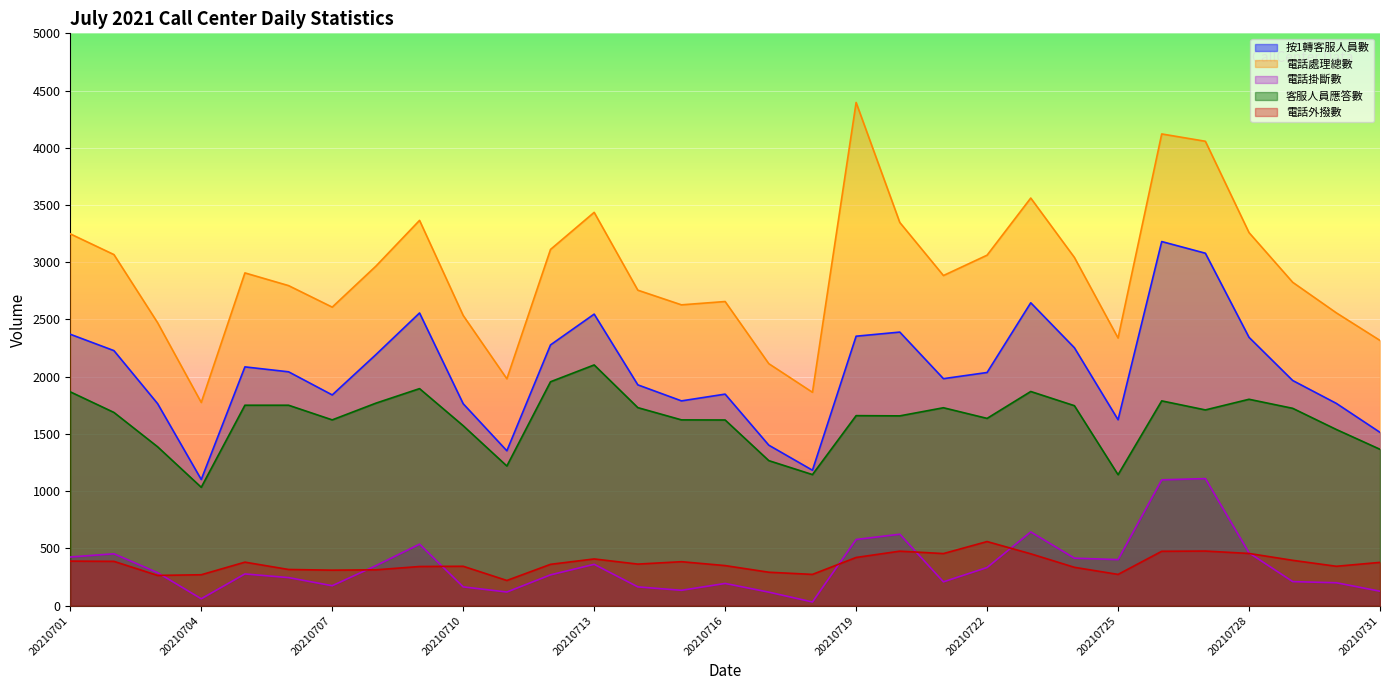

Between 20210727 and 20210709, which is larger?

20210727